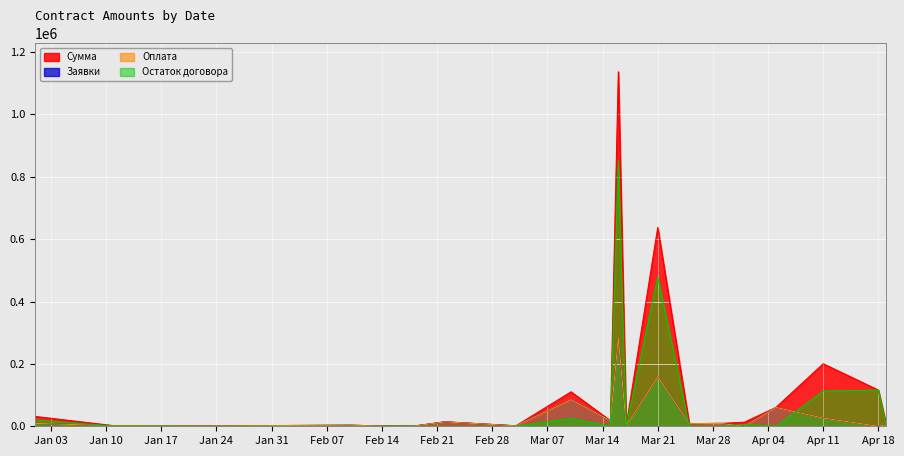

True or false: Остаток договора and Сумма cross at least once.

False